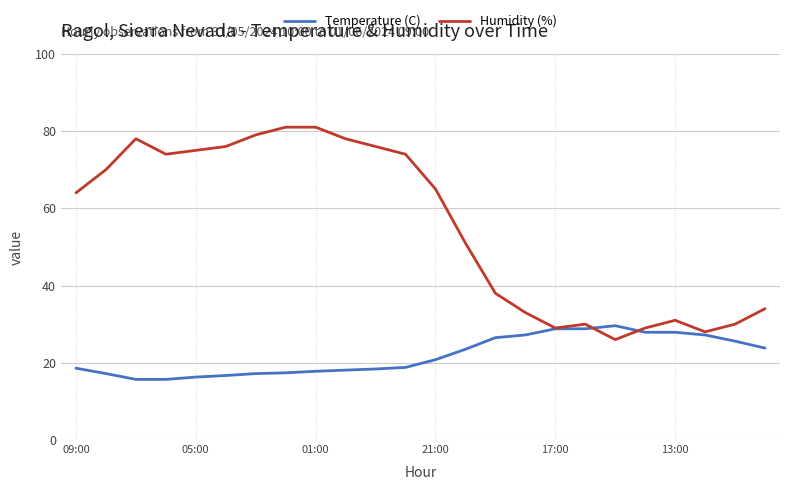

What is the minimum value for Temperature (C)?

15.7